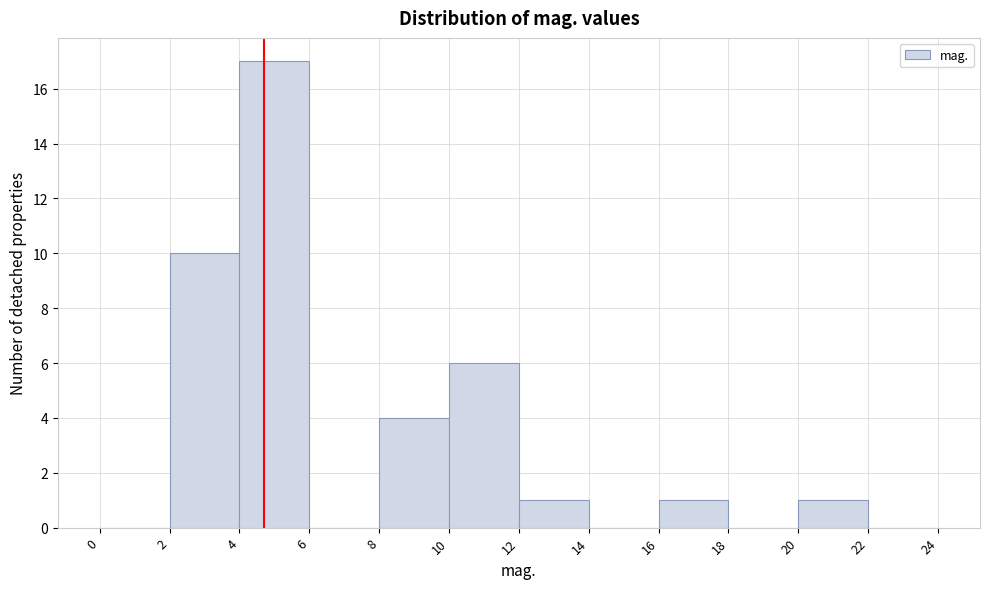

Over which range of the x-axis is the bar tallest?

4 to 6